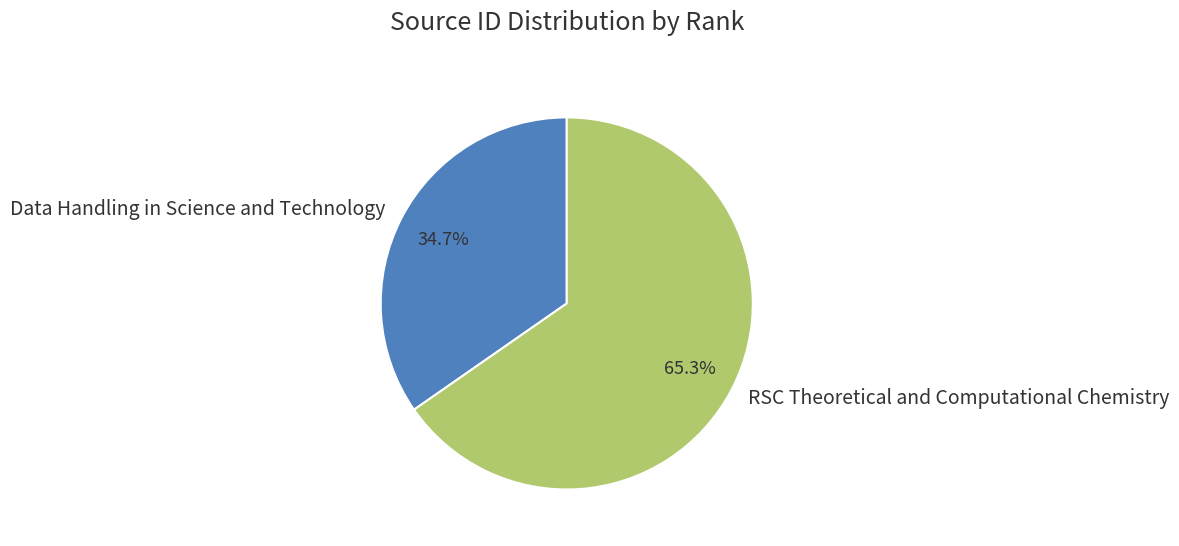

Is it true that Data Handling in Science and Technology is 35% of the pie?

True